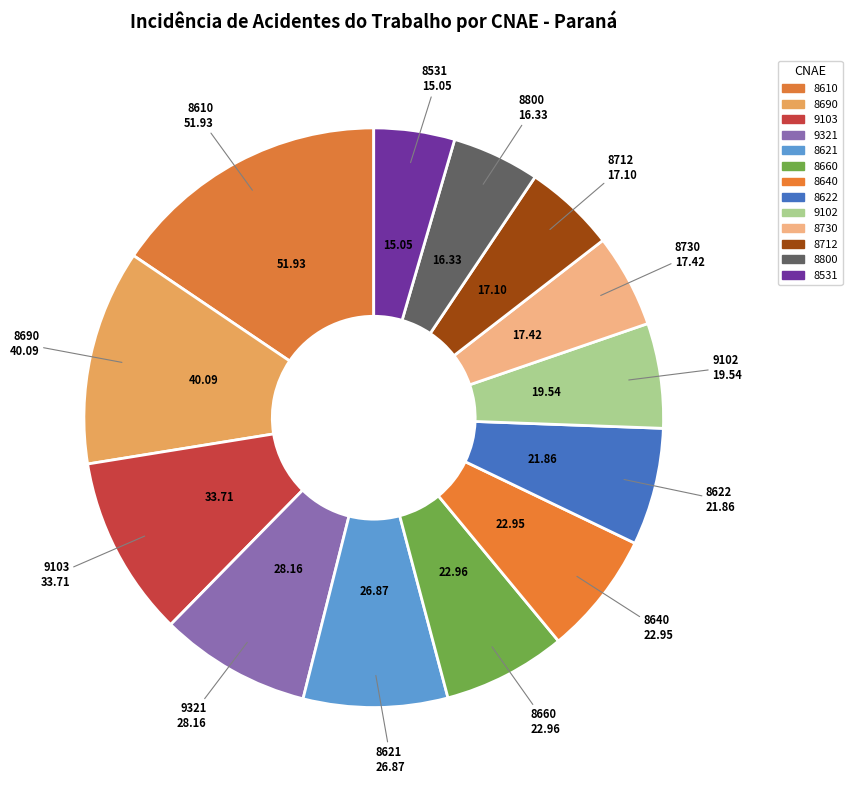

Count the number of slices in the pie.

13